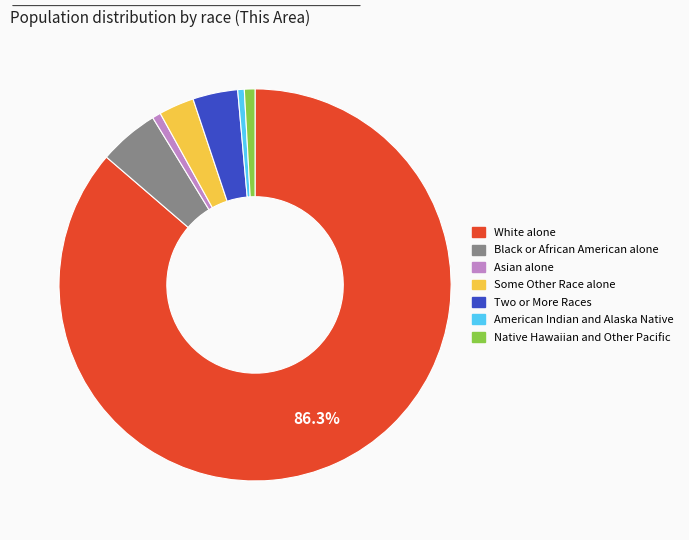

How many segments does this pie chart have?

7